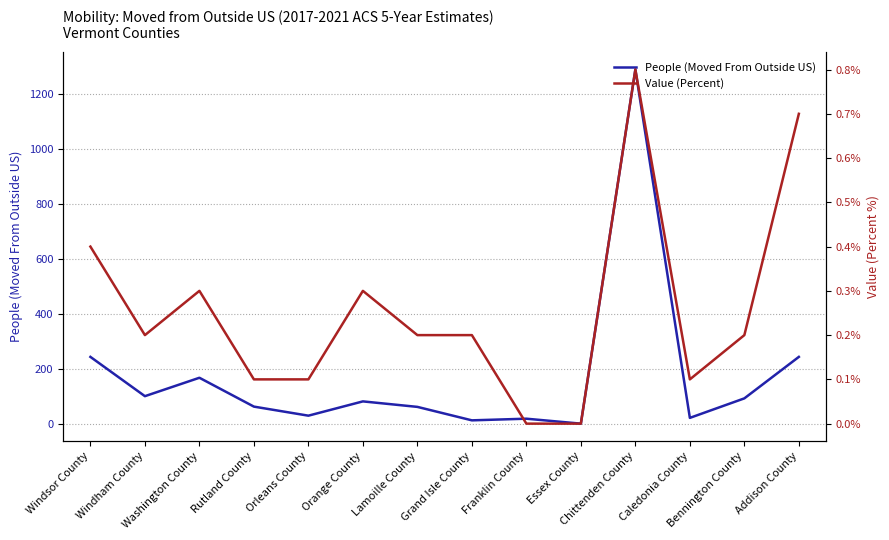

List the series in order of their peak value, lowest first.

Value (Percent), People (Moved From Outside US)